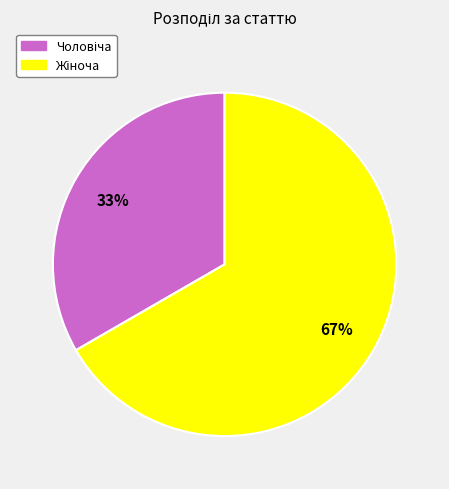

Is there a majority slice in this chart?

Yes